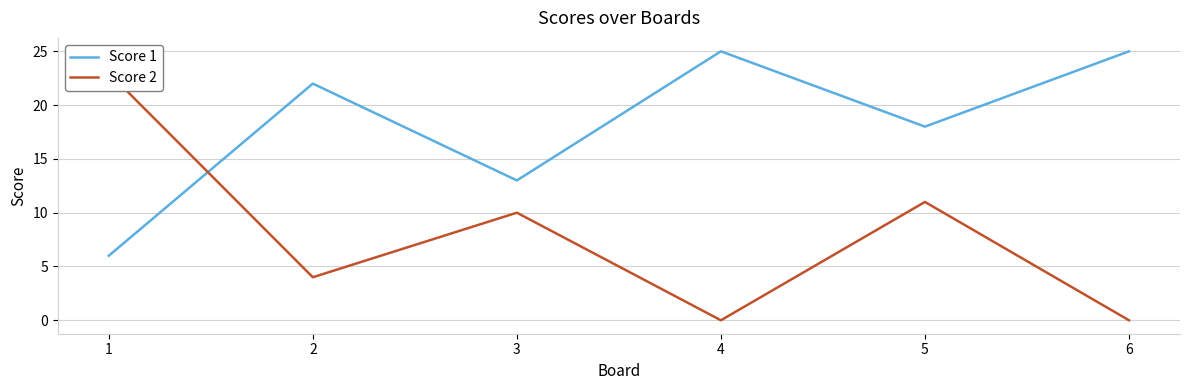

At how many categories does at least one series exceed 17?

5